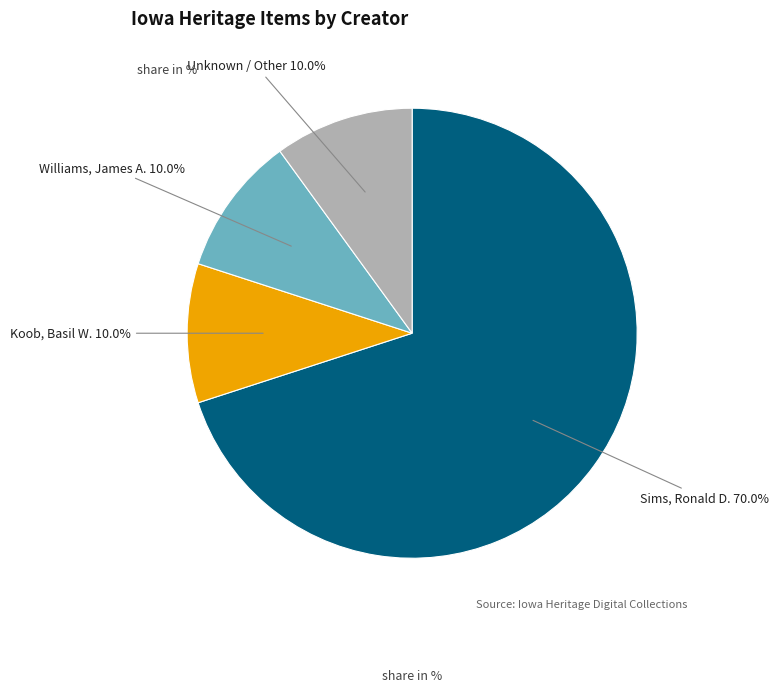

What percentage is NOT represented by Koob, Basil W.?

90.0%